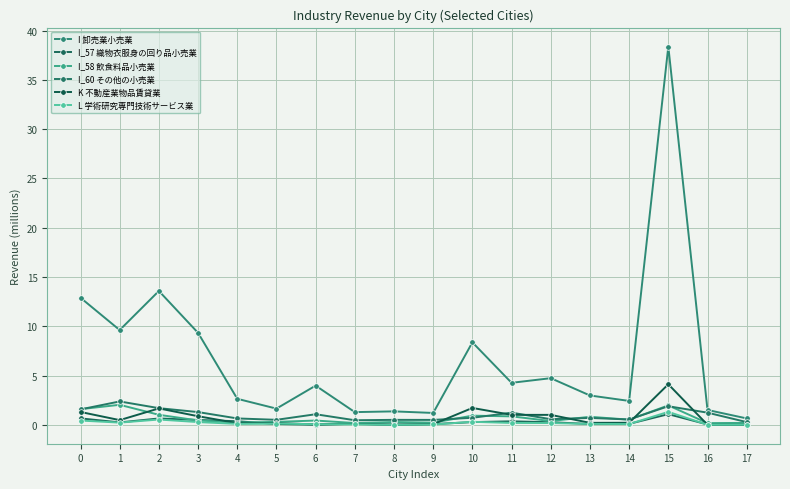

Does the chart have visible grid lines?

Yes